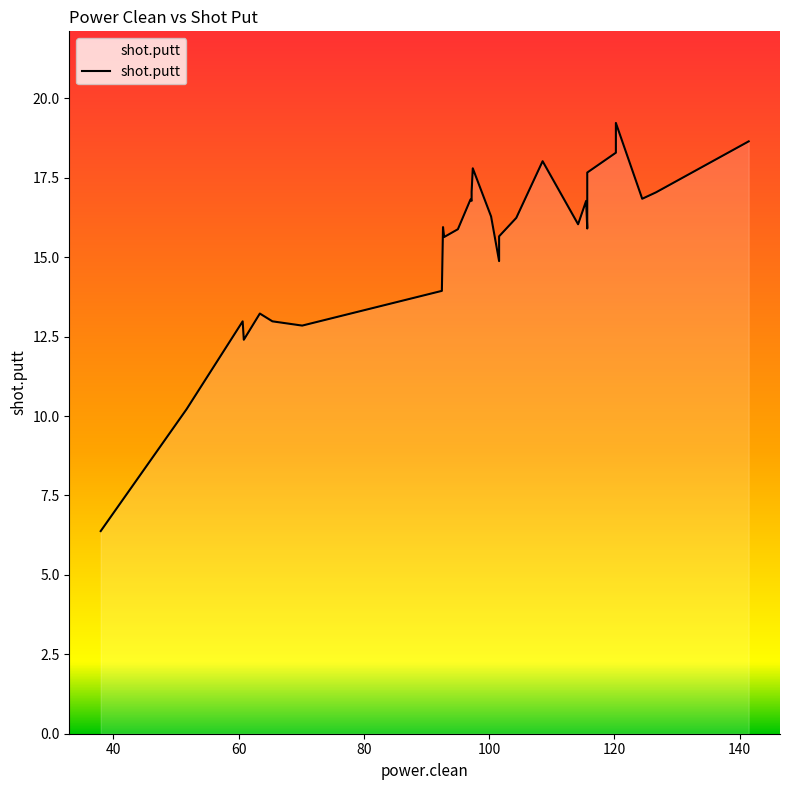

True or false: the data shows 28.6 at 10.

False